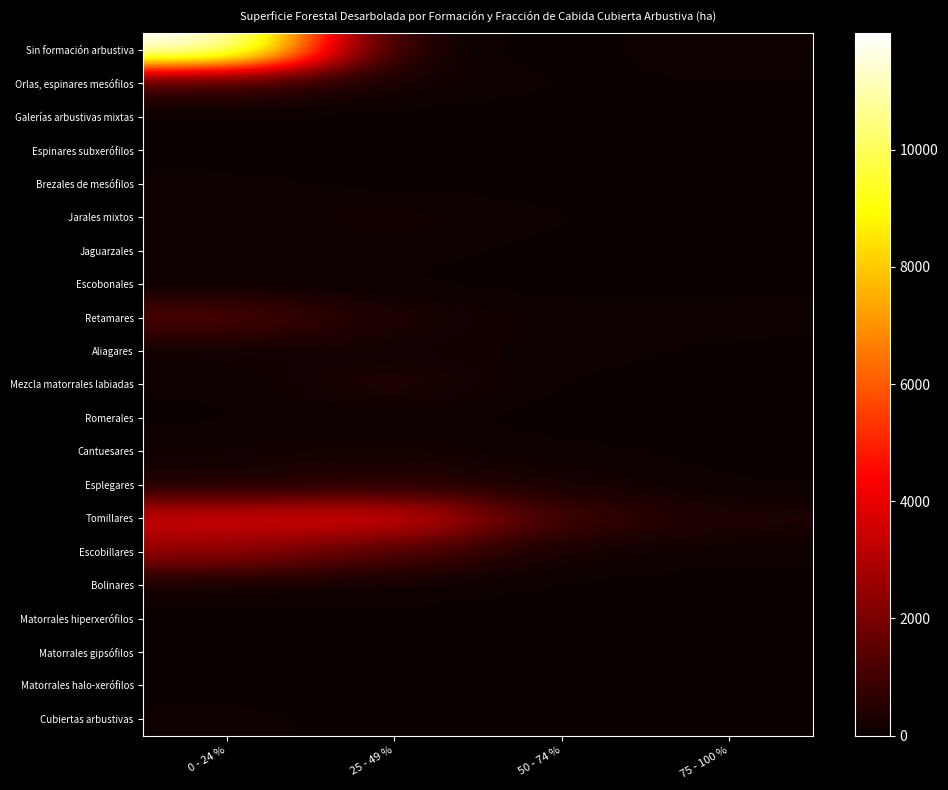

At which category does the chart reach its minimum across all series?

25 - 49 %